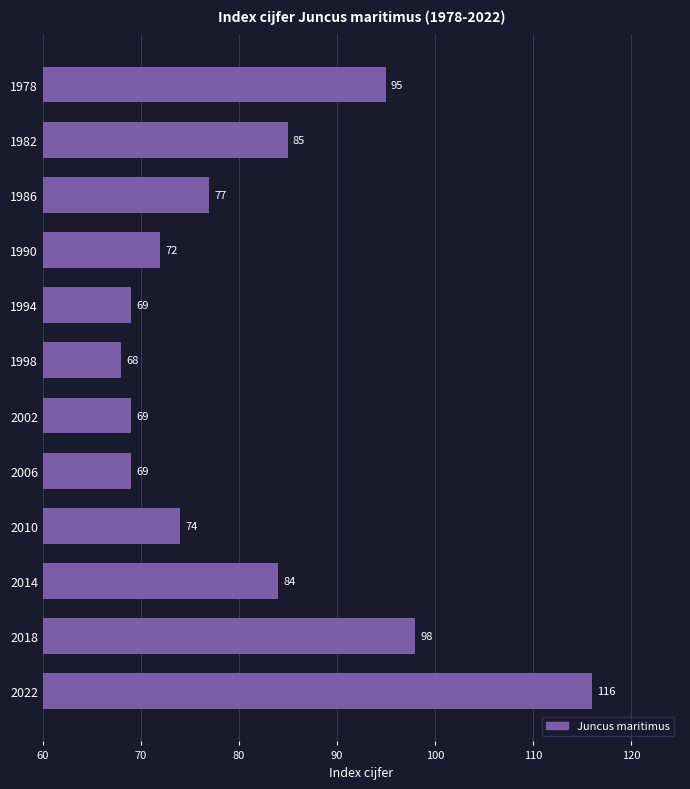

What value does the data have at 1986, to the nearest 5?

75